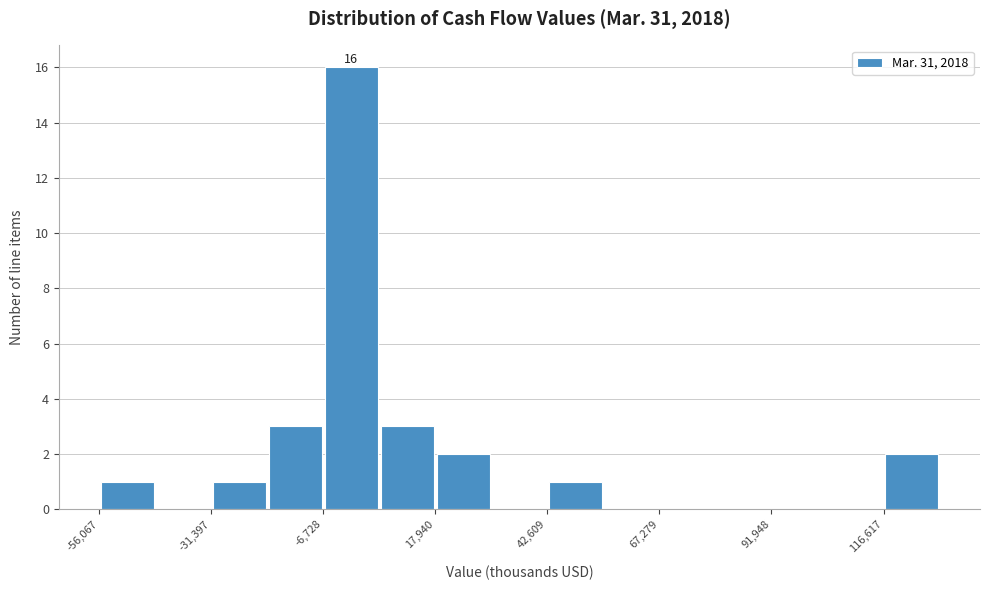

Around what value on the x-axis is the tallest bar? Give the approximate position of its centre, as read against the axis.

0